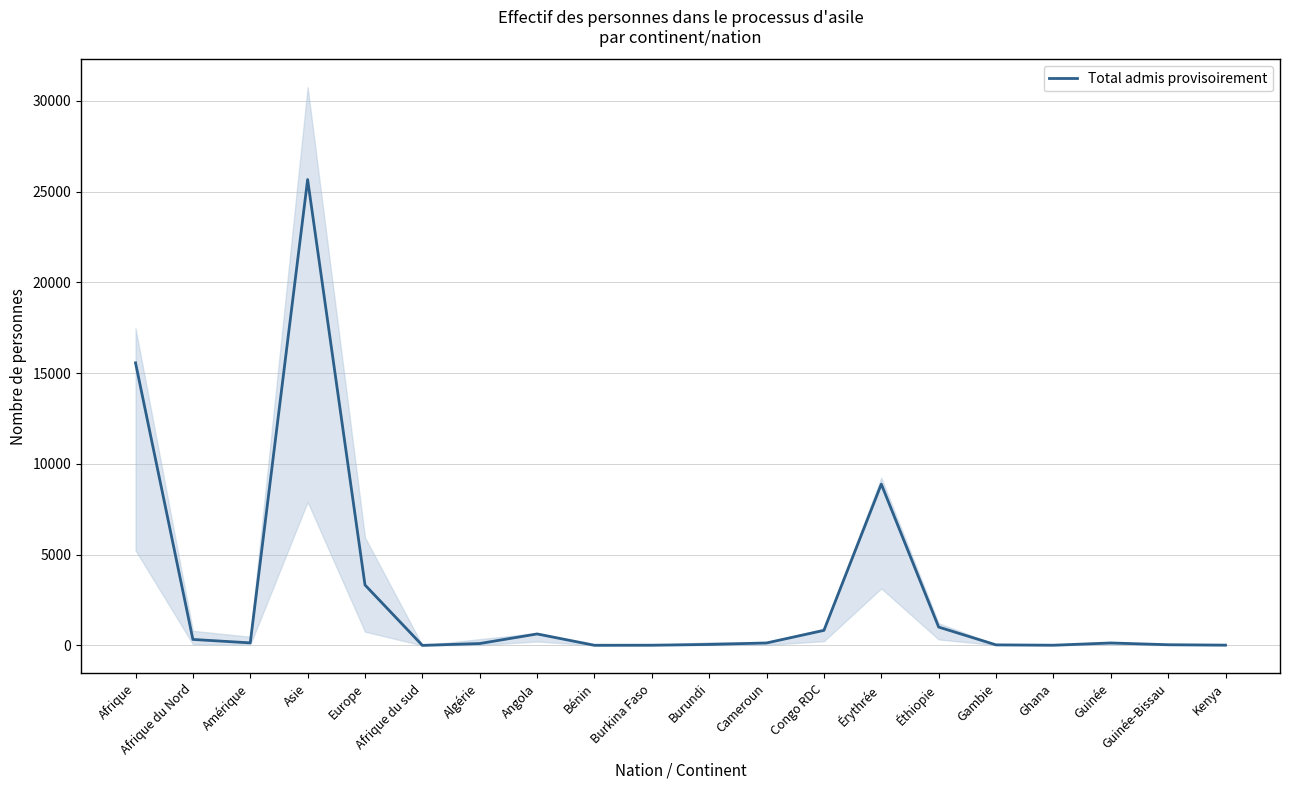

Reading right to left, list all the values displayed in this chart.

19	41	138	14	33	1014	8889	832	138	57	15	11	635	107	5	3333	25669	143	332	15571